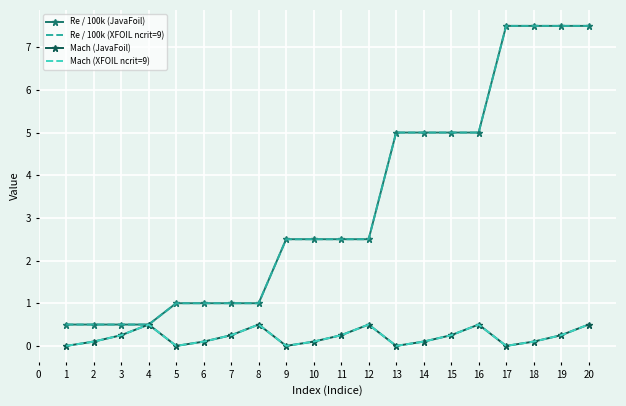

How many Mach (XFOIL ncrit=9) values are between 0 and 1?

20